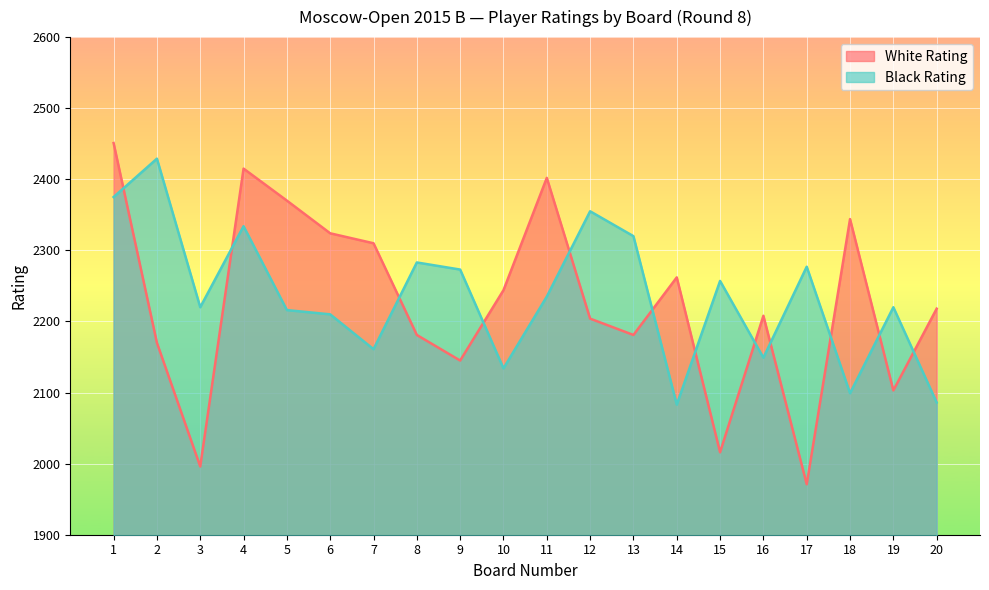

What is the value of the Black Rating point at the 19th from the left?

2220